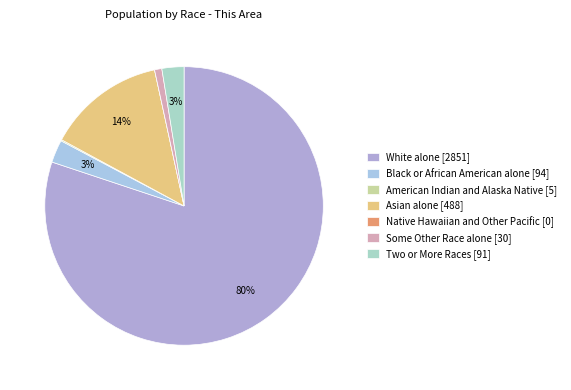

Is the sum of American Indian and Alaska Native [5] and Asian alone [488] greater than half?

No